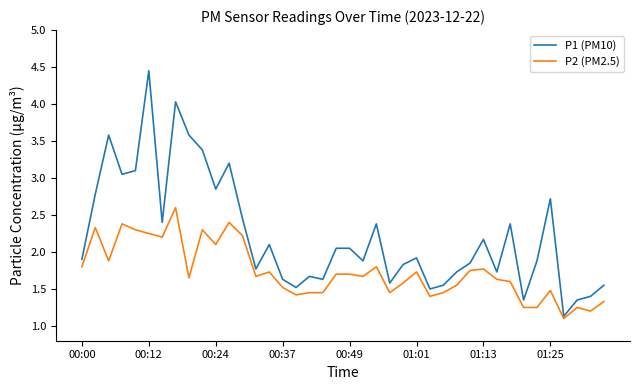

List the series in order of their peak value, lowest first.

P2 (PM2.5), P1 (PM10)